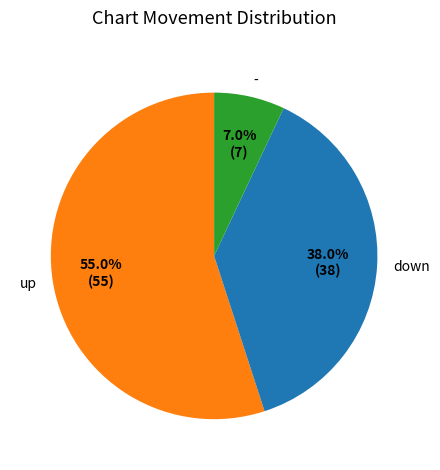

To the nearest percent, what is the average slice percentage?

33%